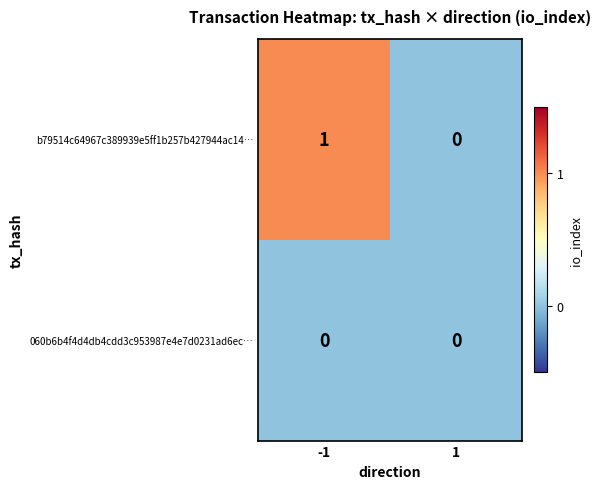

Reading left to right, what are all the values shown in this chart?

b79514c64967c389939e5ff1b257b427944ac14…: 1	0
060b6b4f4d4db4cdd3c953987e4e7d0231ad6ec…: 0	0